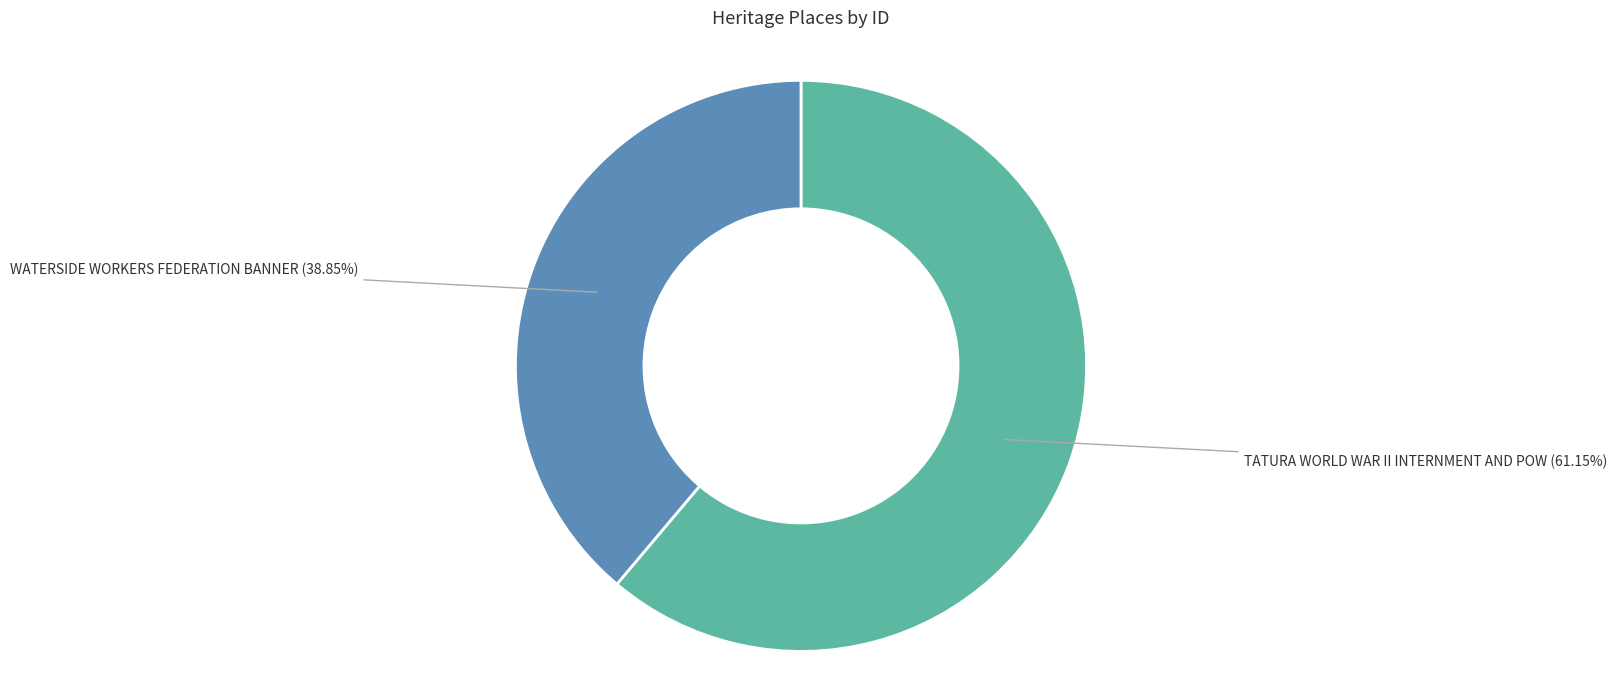

To the nearest percent, what is the difference between the WATERSIDE WORKERS FEDERATION BANNER and TATURA WORLD WAR II INTERNMENT AND POW slice percentages?

22%